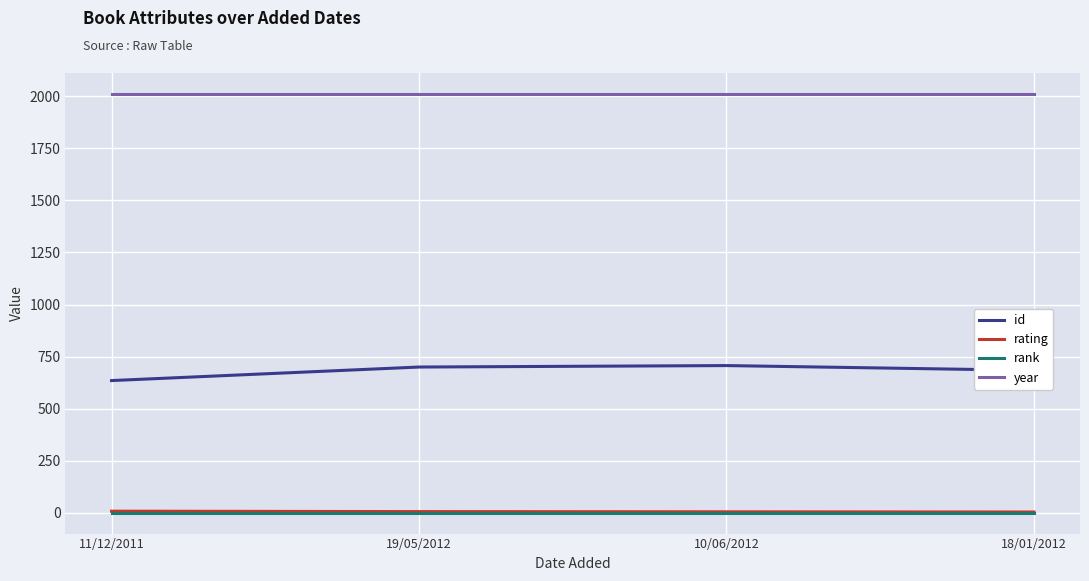

What is the average value of the year series?

2011